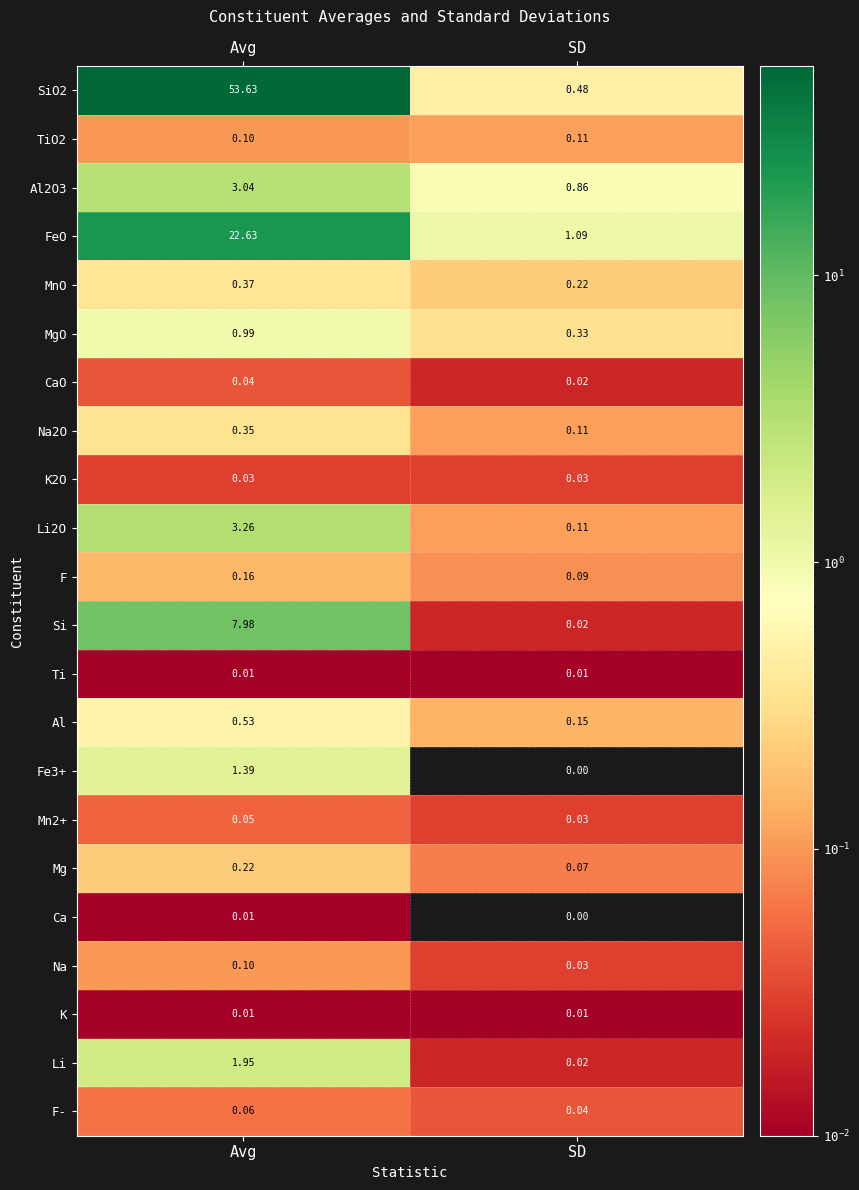

Which category has the lowest value across all series?

SD